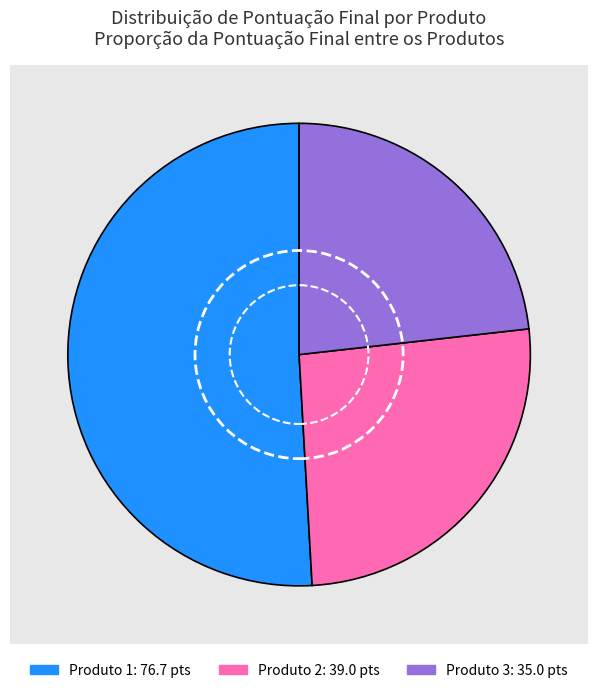

Combined, what portion of the pie is Produto 1 and Produto 3?

74.1%